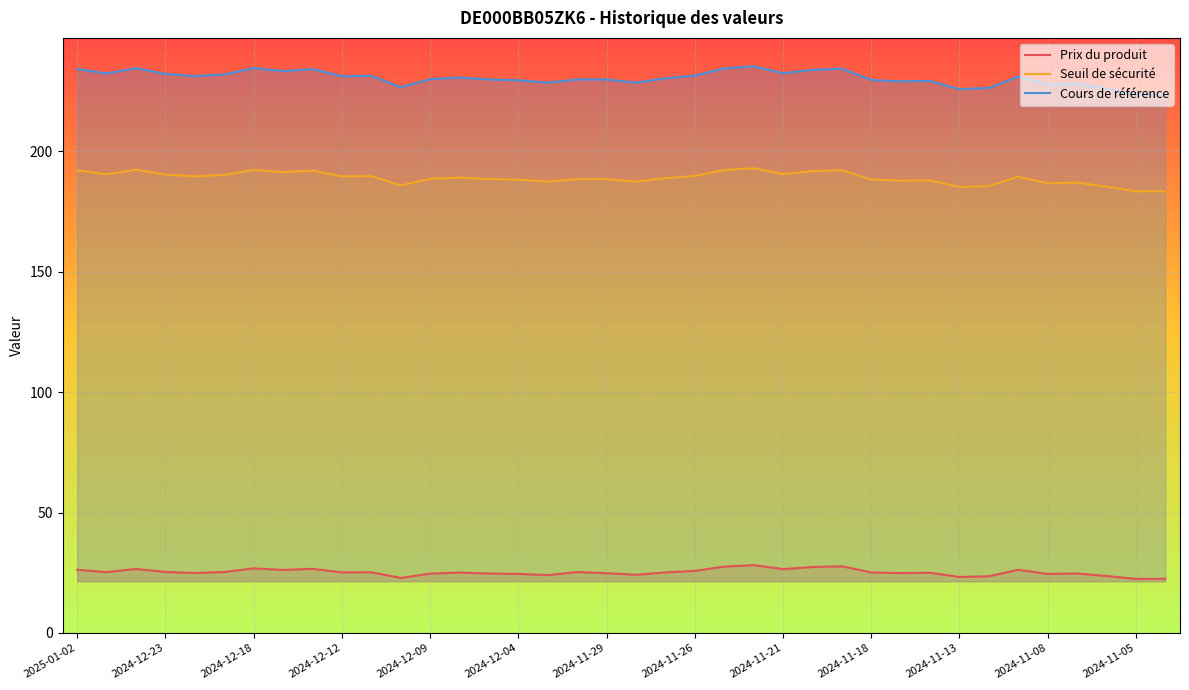

Reading left to right, extract all data points from this chart.

Prix du produit: 26.2	25.2	26.6	25.3	24.9	25.3	26.8	26.1	26.6	25.1	25.2	22.8	24.6	25.1	24.6	24.5	24.0	25.3	24.8	24.1	25.1	25.8	27.5	28.1	26.5	27.4	27.7	25.1	24.9	25.0	23.2	23.5	26.2	24.5	24.7	23.6	22.4	22.5
Seuil de sécurité: 192.0	190.5	192.3	190.3	189.6	190.2	192.3	191.3	192.0	189.6	189.7	185.8	188.5	189.1	188.4	188.2	187.4	188.4	188.4	187.4	188.8	189.7	192.2	192.9	190.6	191.7	192.1	188.3	187.8	187.9	185.2	185.6	189.4	186.7	187.0	185.3	183.4	183.4
Cours de référence: 234.2	232.3	234.5	232.1	231.2	231.9	234.5	233.3	234.1	231.2	231.3	226.6	229.9	230.6	229.8	229.5	228.5	229.8	229.8	228.5	230.3	231.4	234.4	235.3	232.4	233.8	234.3	229.6	229.0	229.2	225.8	226.3	231.0	227.7	228.0	226.0	223.6	223.6